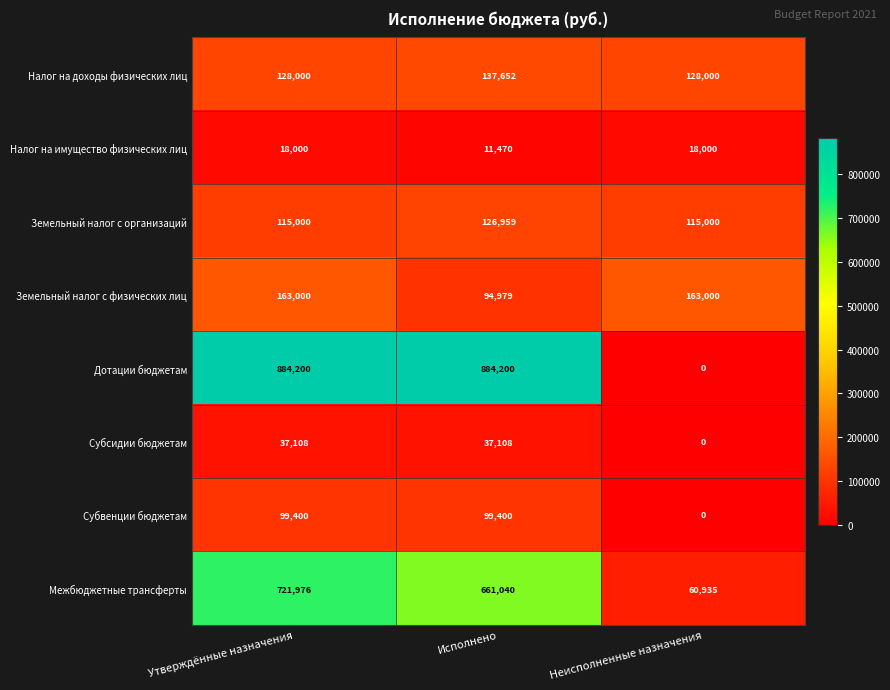

Rank the series at Исполнено from highest to lowest value.

Дотации бюджетам, Межбюджетные трансферты, Налог на доходы физических лиц, Земельный налог с организаций, Субвенции бюджетам, Земельный налог с физических лиц, Субсидии бюджетам, Налог на имущество физических лиц